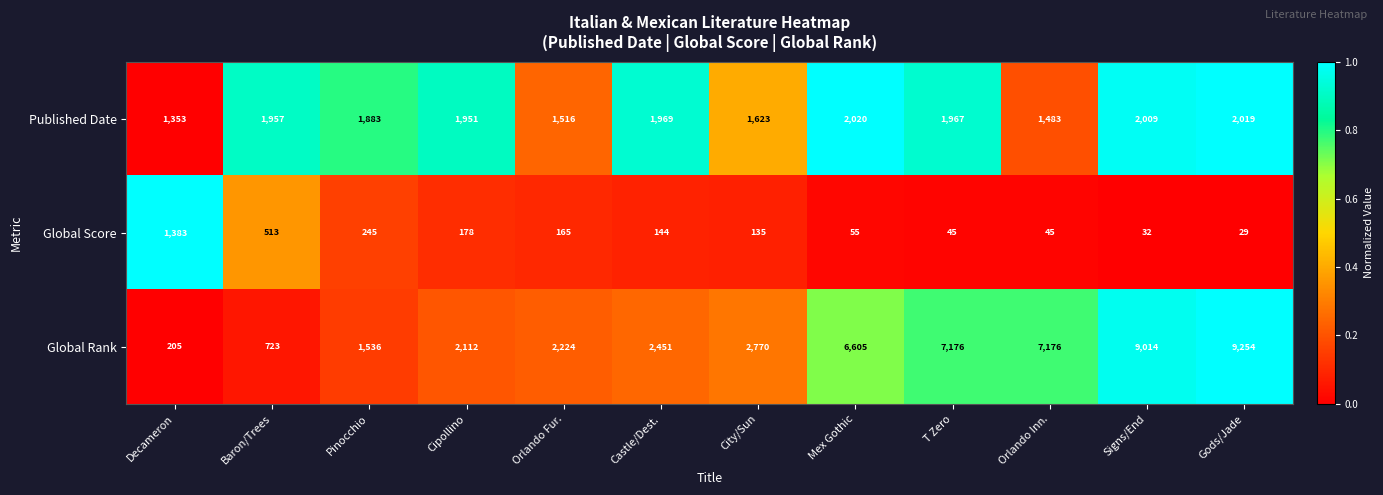

The value of Published Date at Castle/Dest. is 3044. True or false?

False